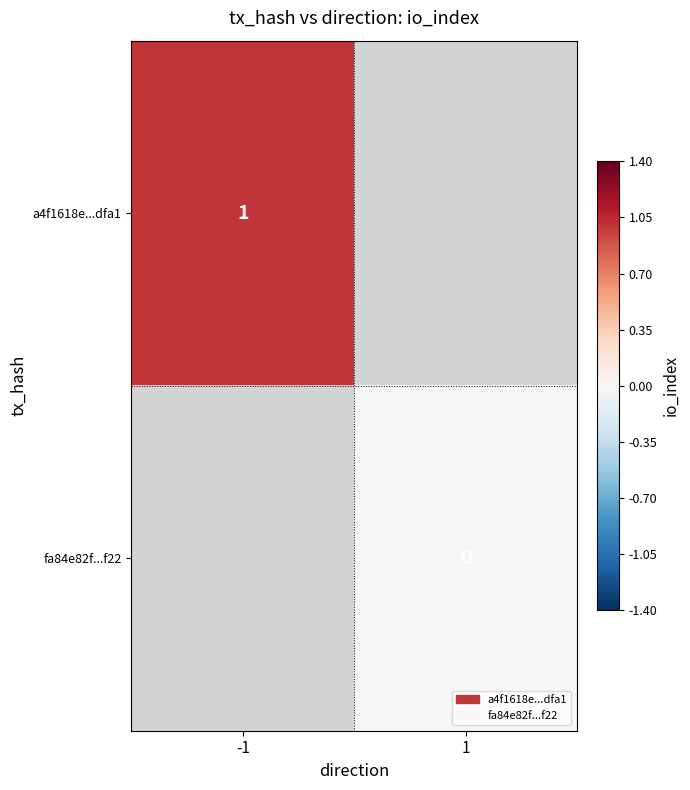

Count the number of data series in this chart.

2